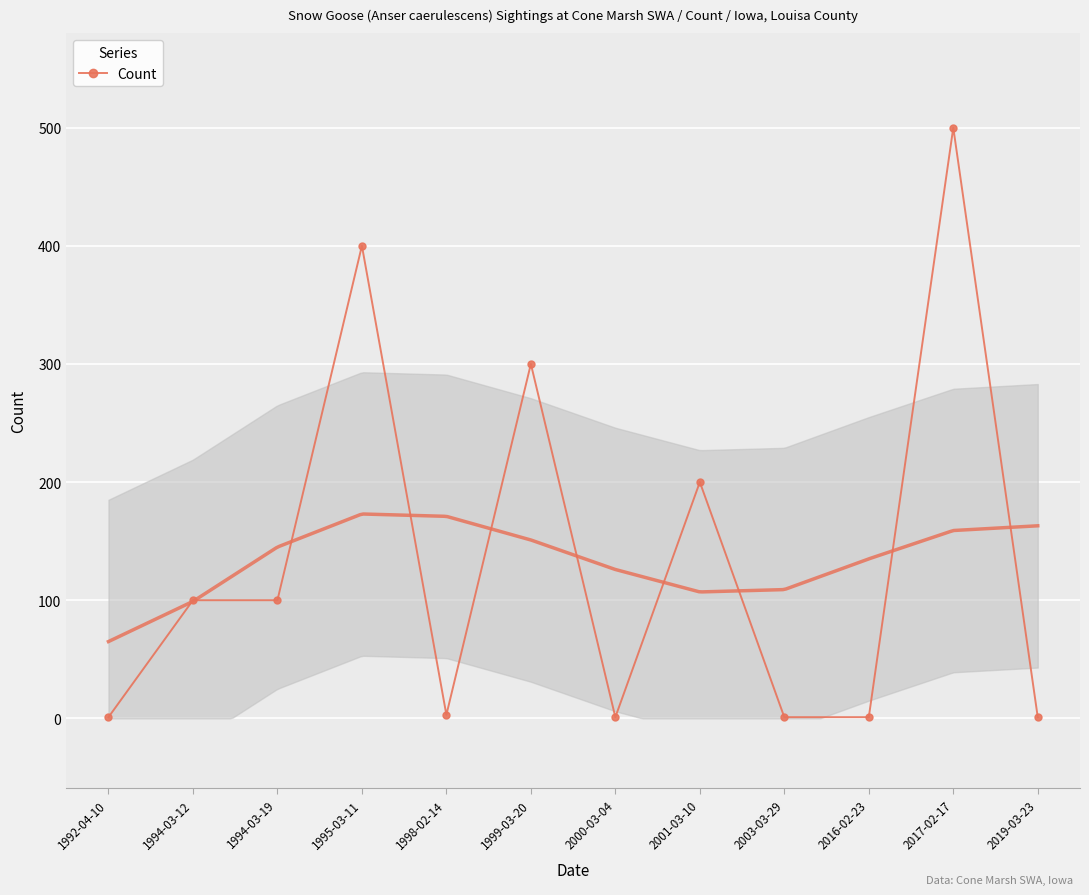

Where is the first local maximum?

1995-03-11